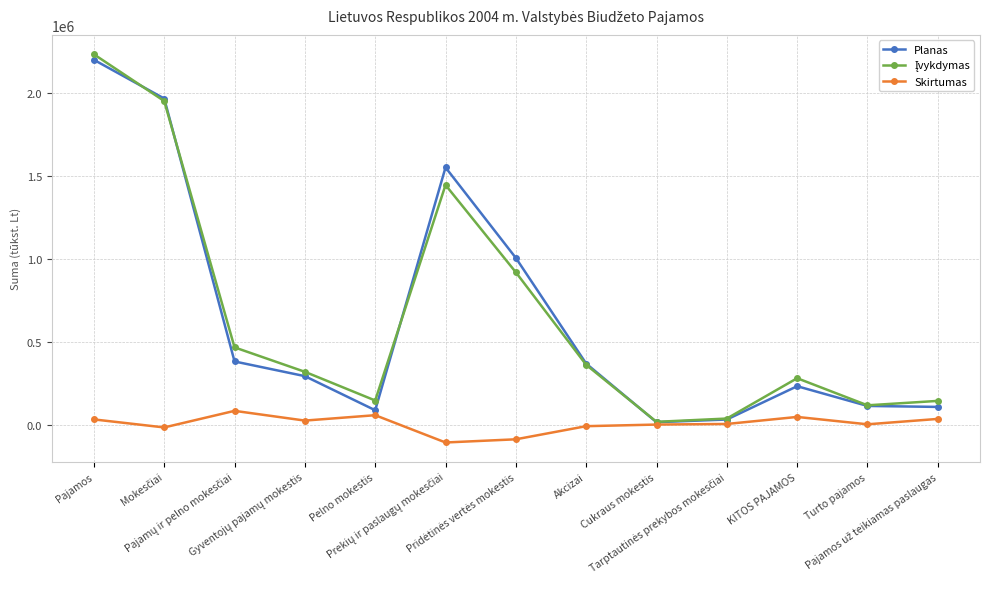

What is the sum of all Skirtumas values?

84250.7